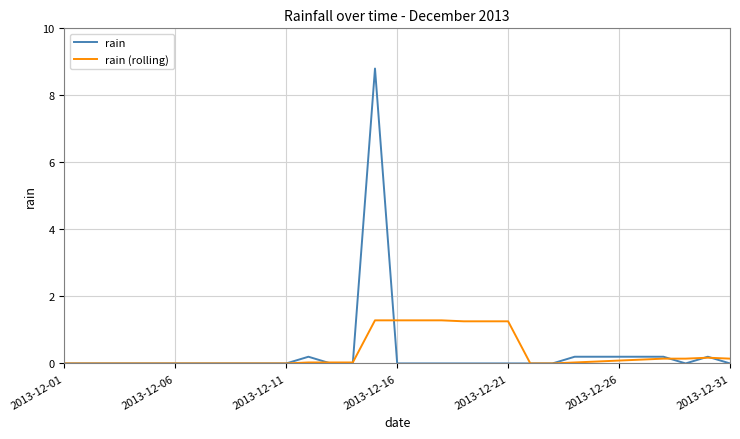

Which series has the largest range (max minus min)?

rain